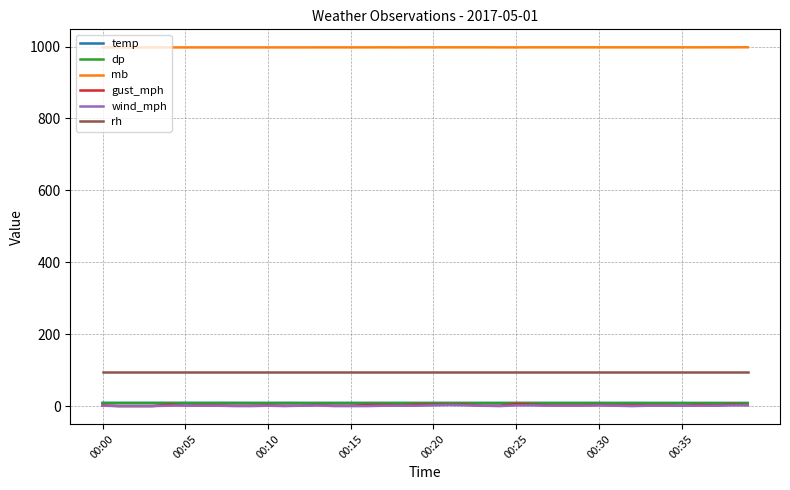

What is the greatest value displayed?

998.1